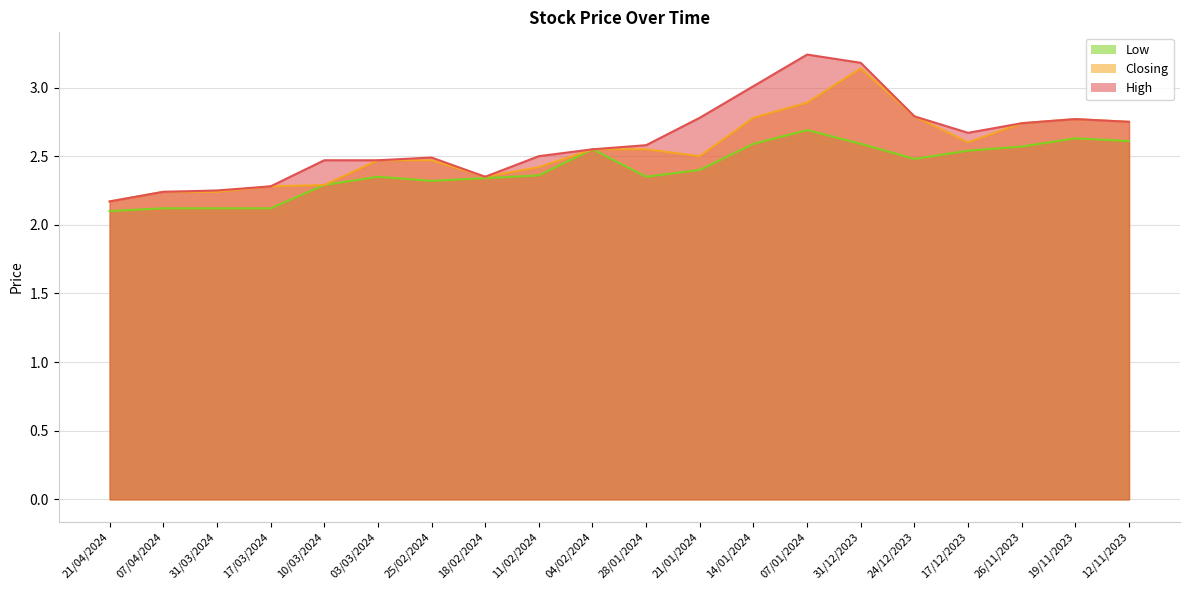

The Low series shows 2.5 at 17/12/2023. True or false?

True